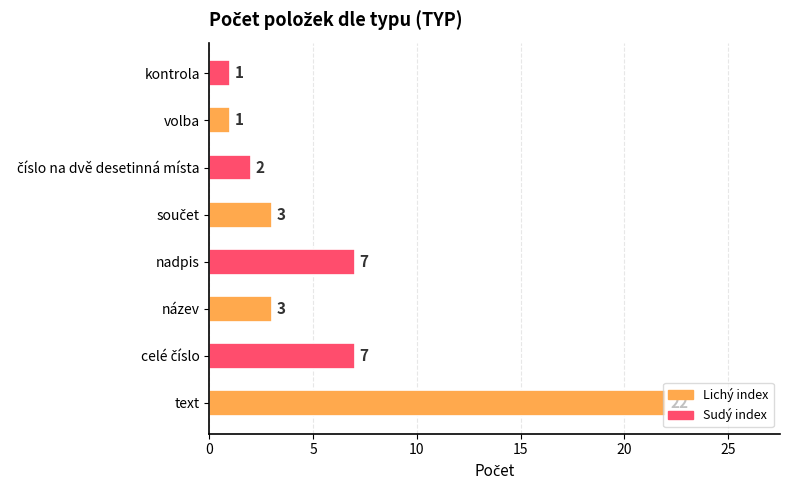

What is the change in value from nadpis to volba?

-6